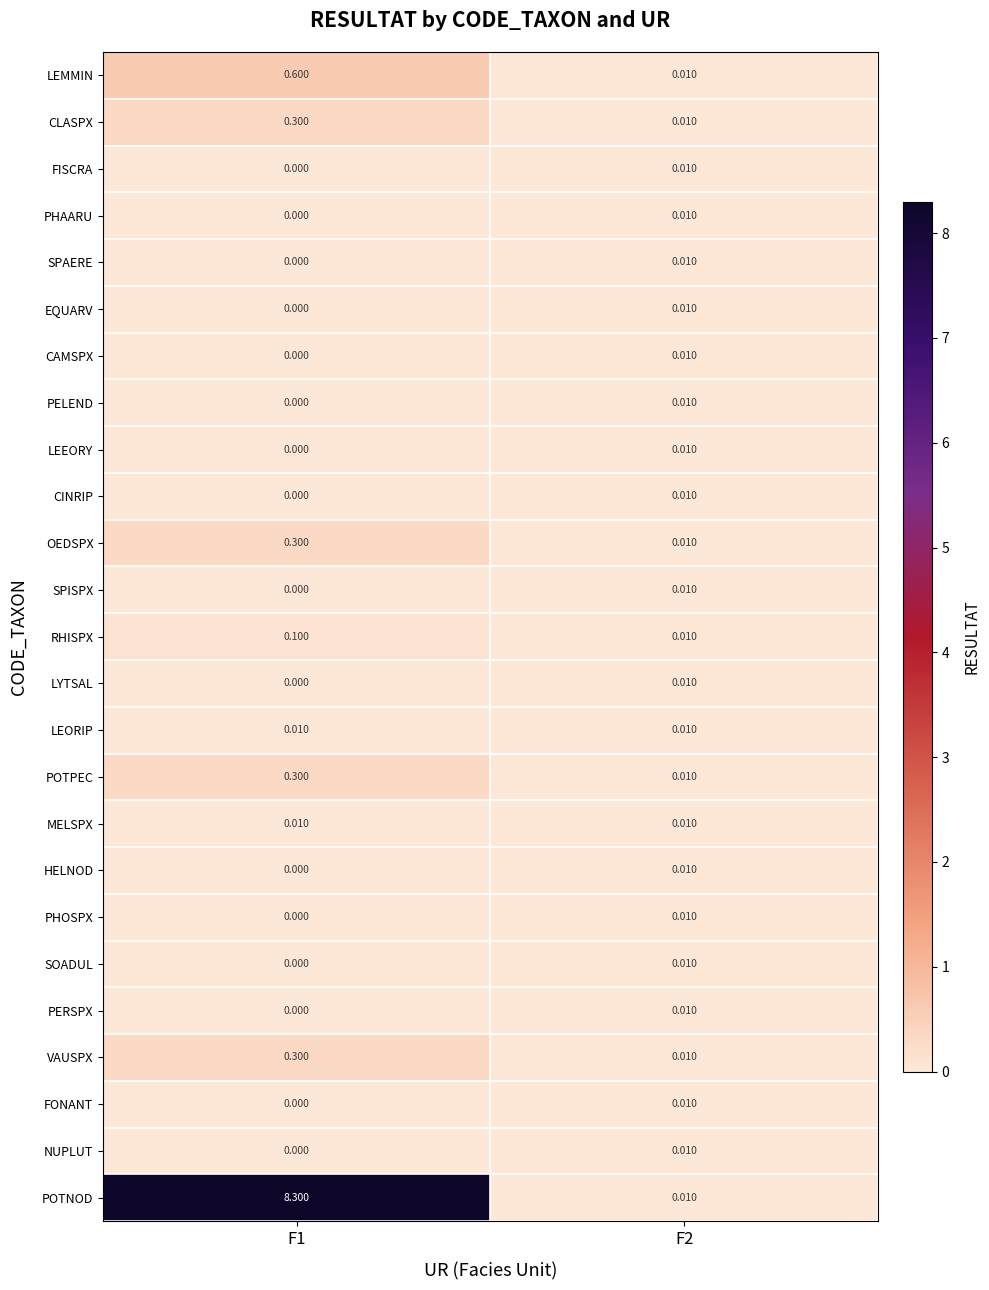

Which series changed the most between F1 and F2?

POTNOD